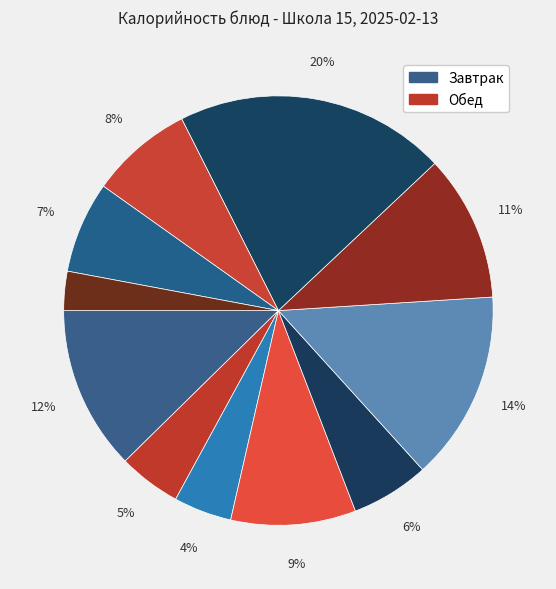

How many slices are in this pie chart?

11